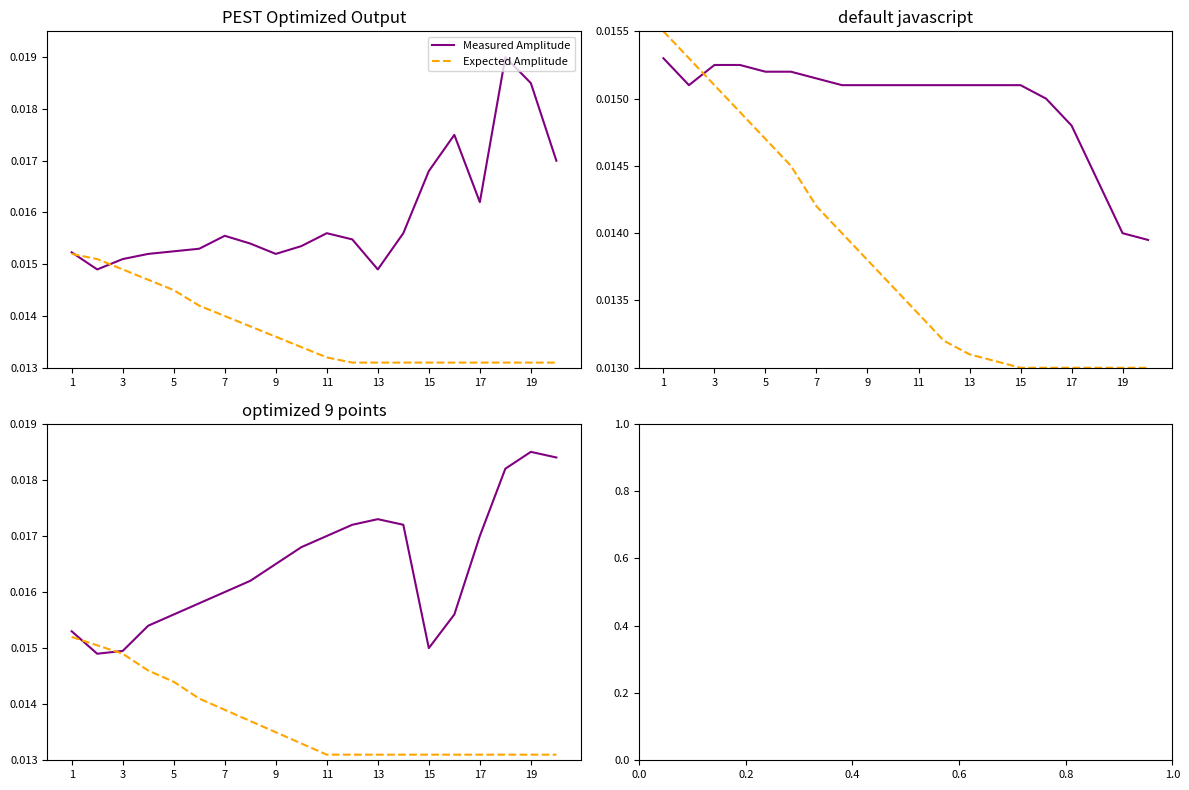

True or false: Measured Amplitude and Expected Amplitude intersect in this chart.

True